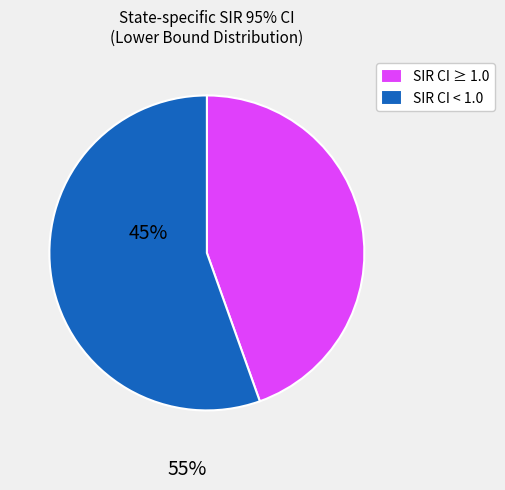

What is the ratio of the value at SIR CI < 1.0 to the value at SIR CI ≥ 1.0?

1.2